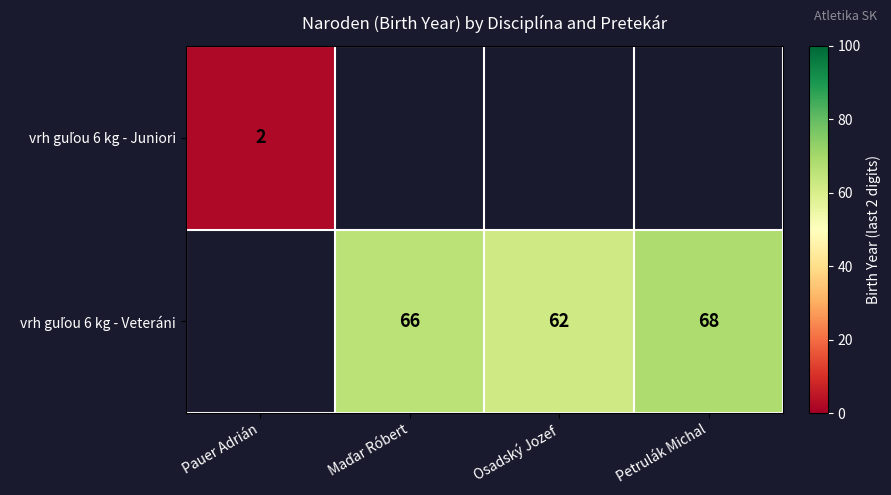

How many positive values does the vrh guľou 6 kg - Veteráni series have?

3